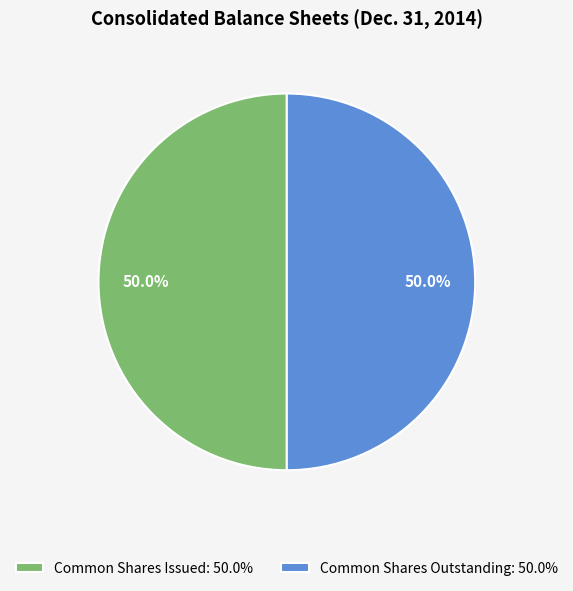

To the nearest percent, what is the difference between the largest and smallest slice percentages?

0%